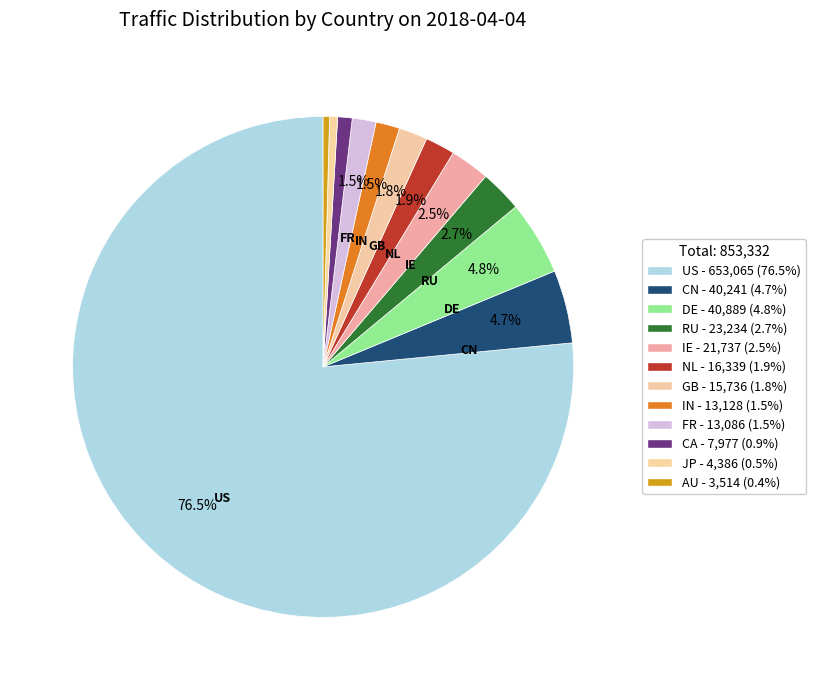

True or false: RU accounts for 3% of the total.

True